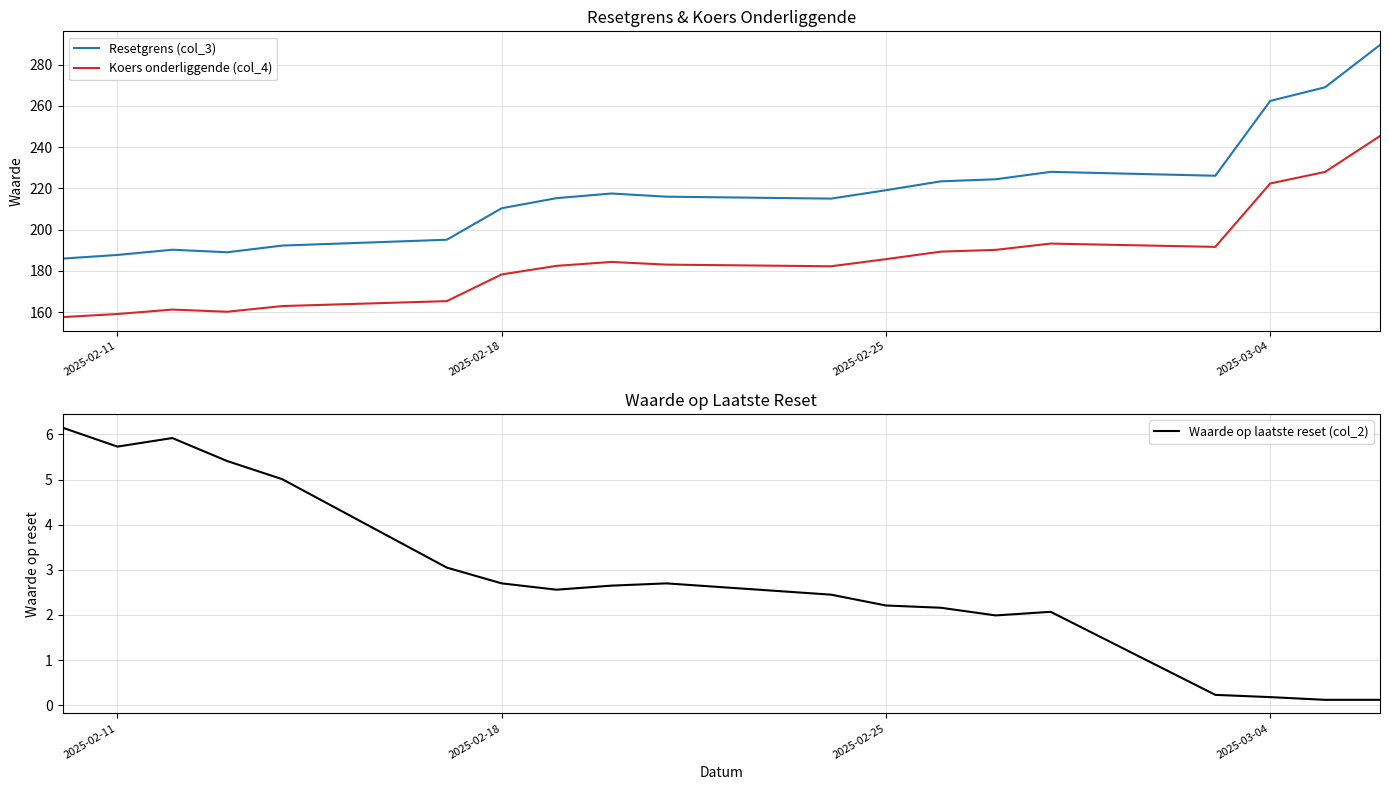

List the series in order of their overall mean, highest first.

Resetgrens (col_3), Koers onderliggende (col_4), Waarde op laatste reset (col_2)